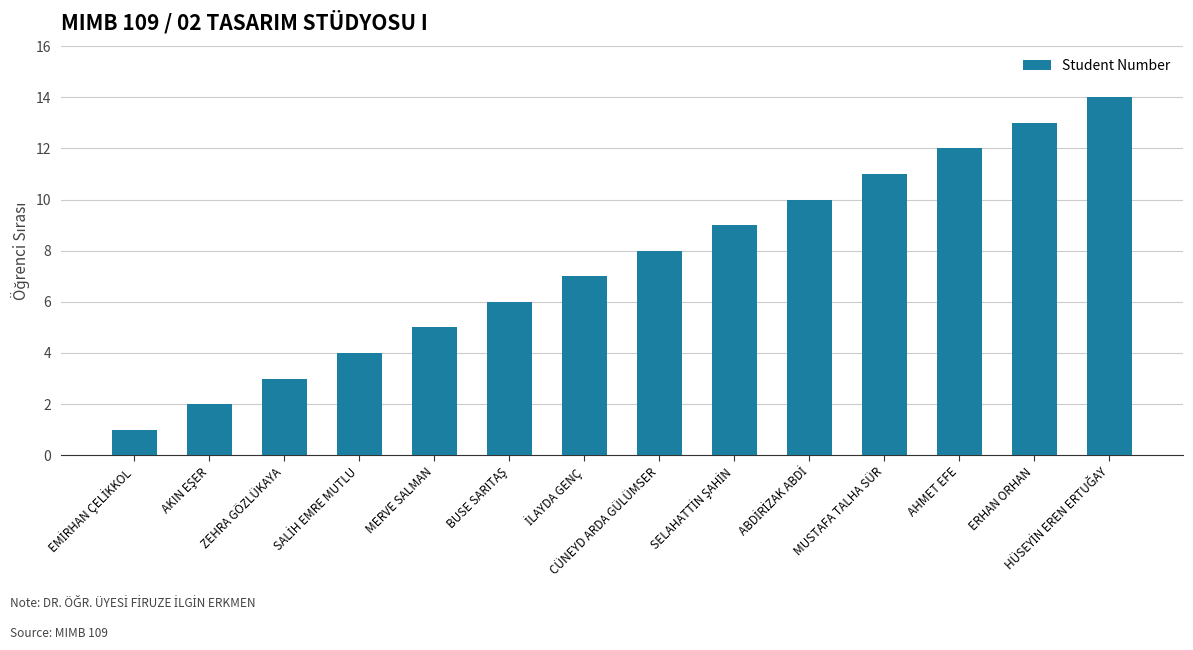

Approximately how many times larger is the value at MUSTAFA TALHA SÜR compared to MERVE SALMAN?

2.2